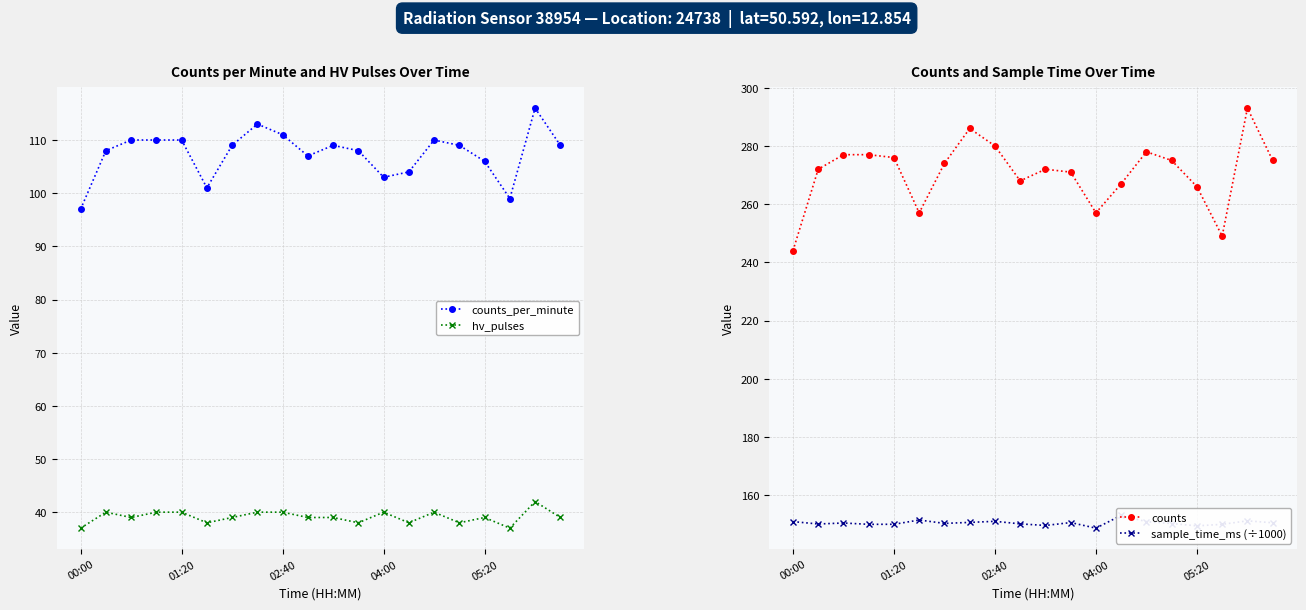

What position from the right is 6?

14